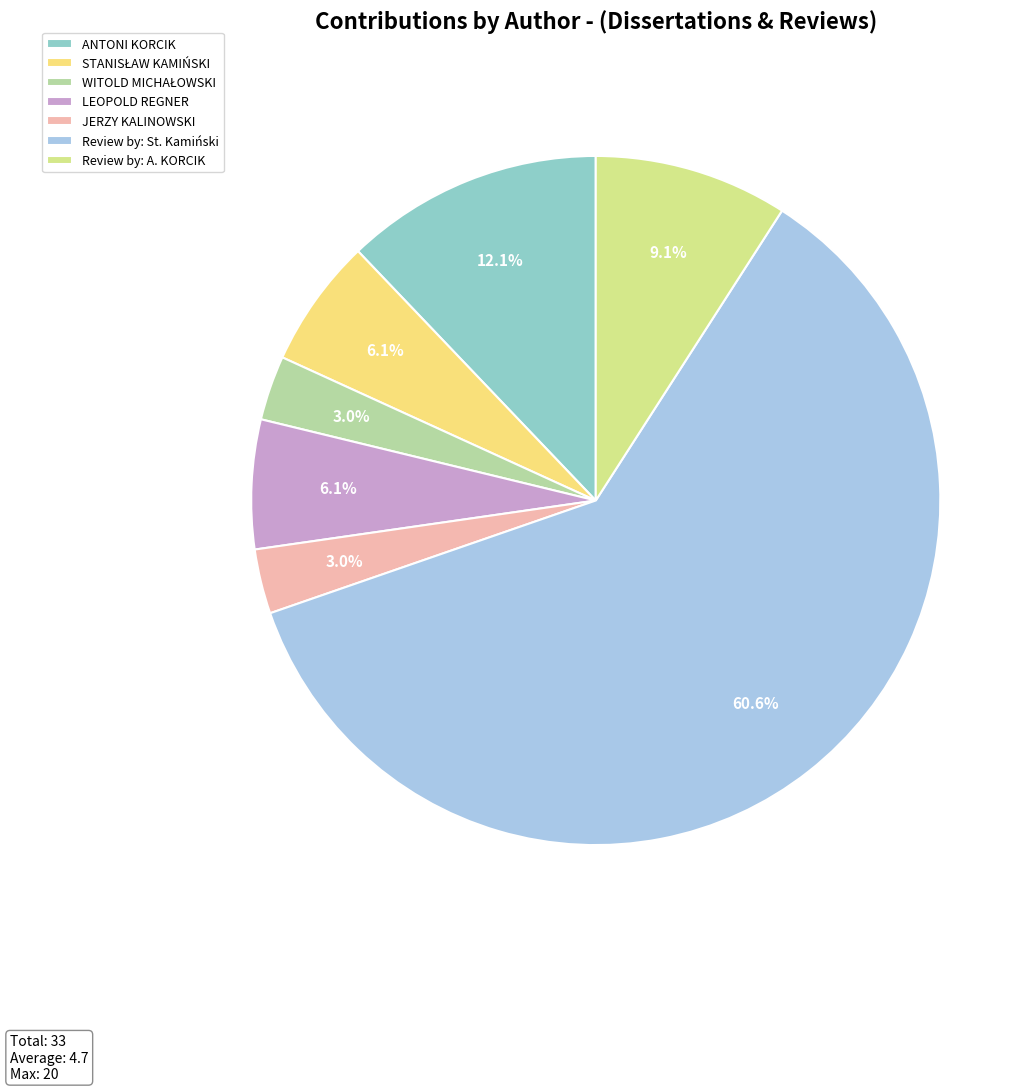

Do Review by: St. Kamiński and ANTONI KORCIK together represent more than half of the pie?

Yes